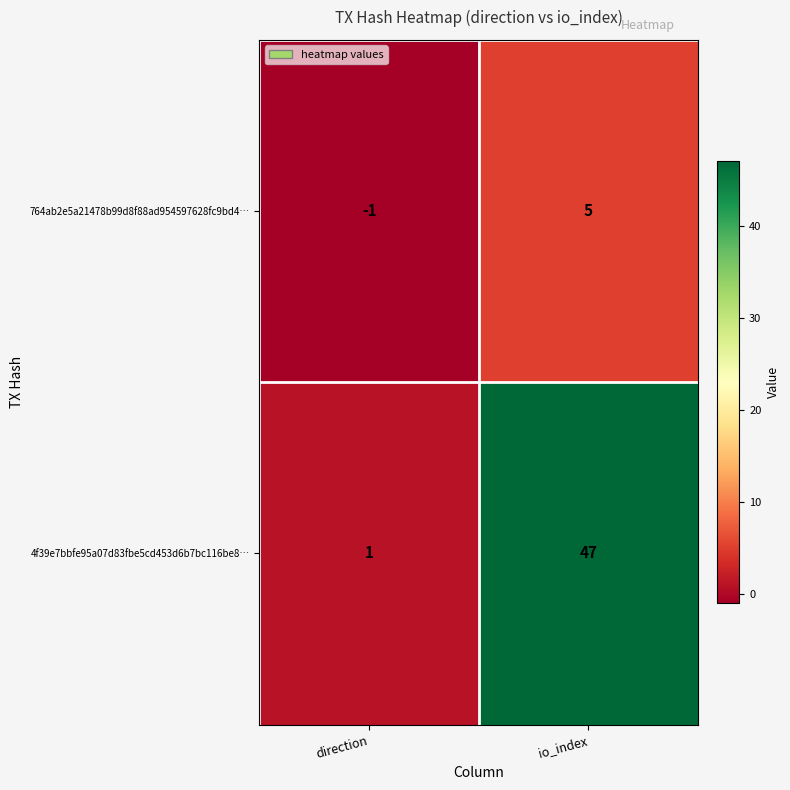

Which series has the largest total across all categories?

4f39e7bbfe95a07d83fbe5cd453d6b7bc116be8…